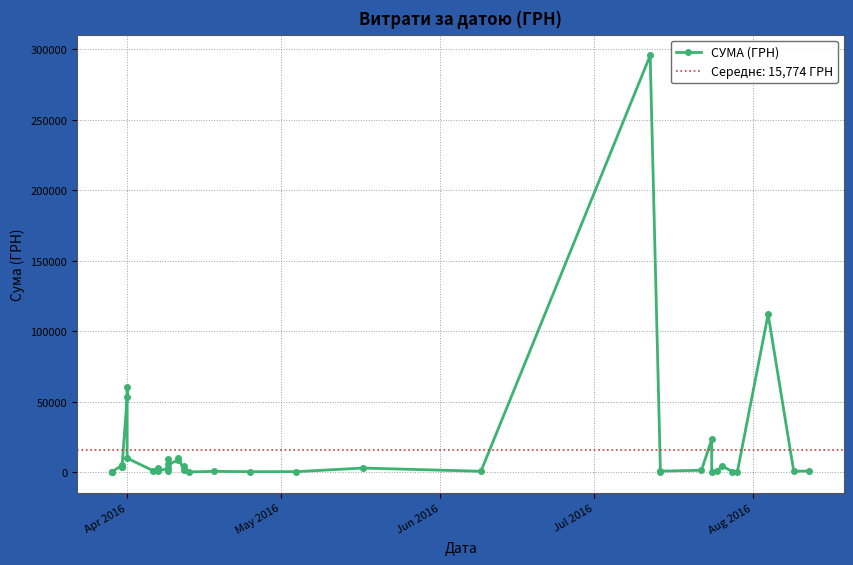

How many lines are shown in the chart?

1